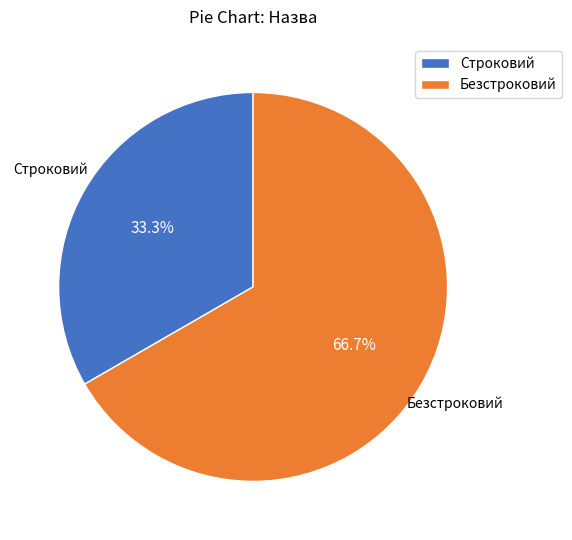

What is the largest slice in the pie chart?

Безстроковий